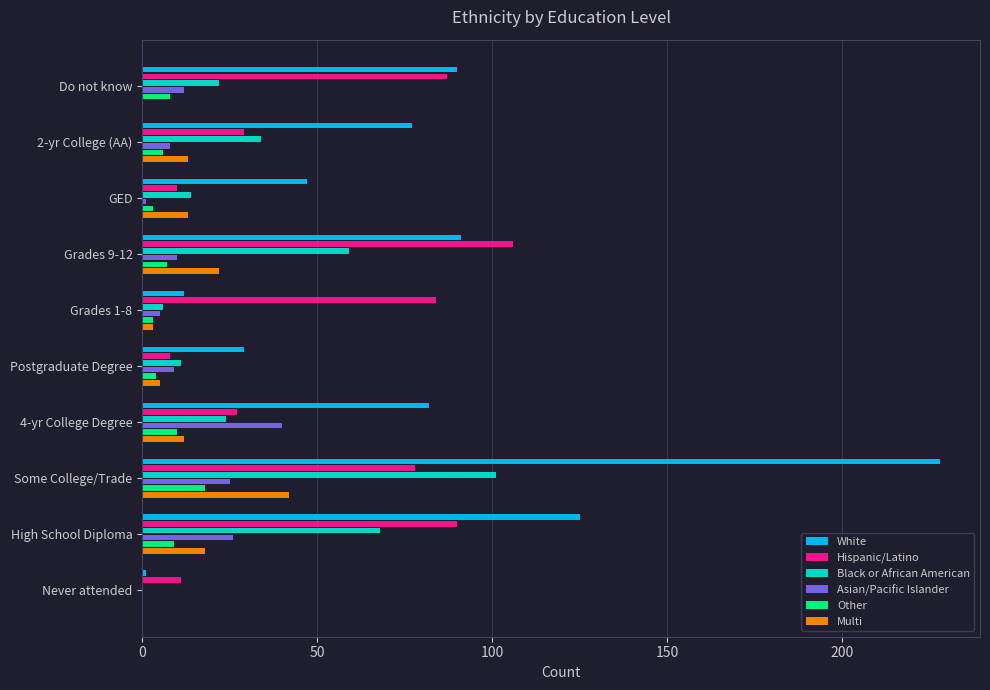

What is the total value across all series at Some College/Trade?

492